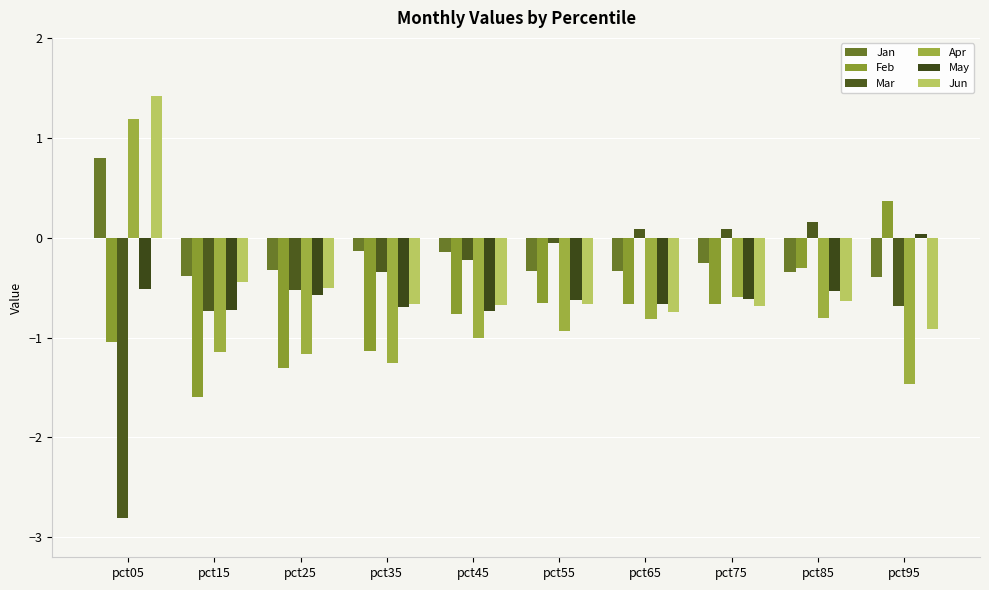

What is the sum of all May values?

-5.7